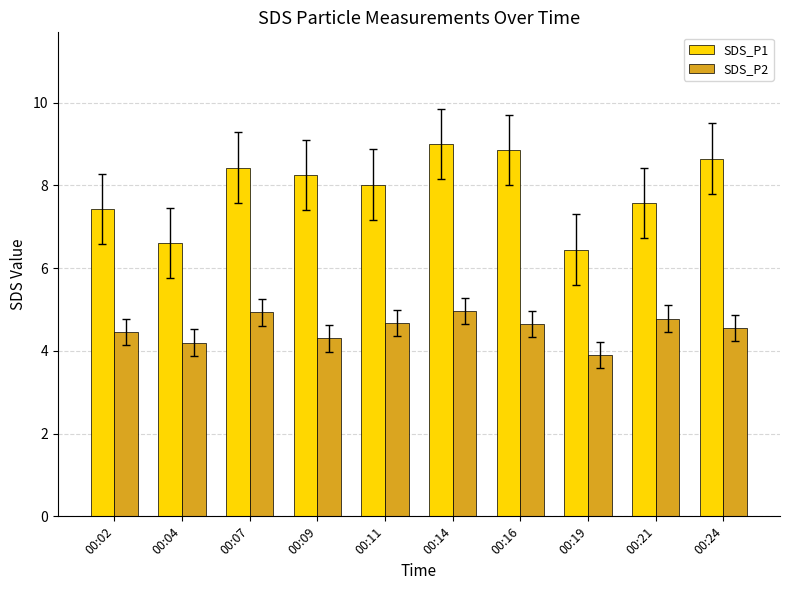

How many series are shown in this chart?

2